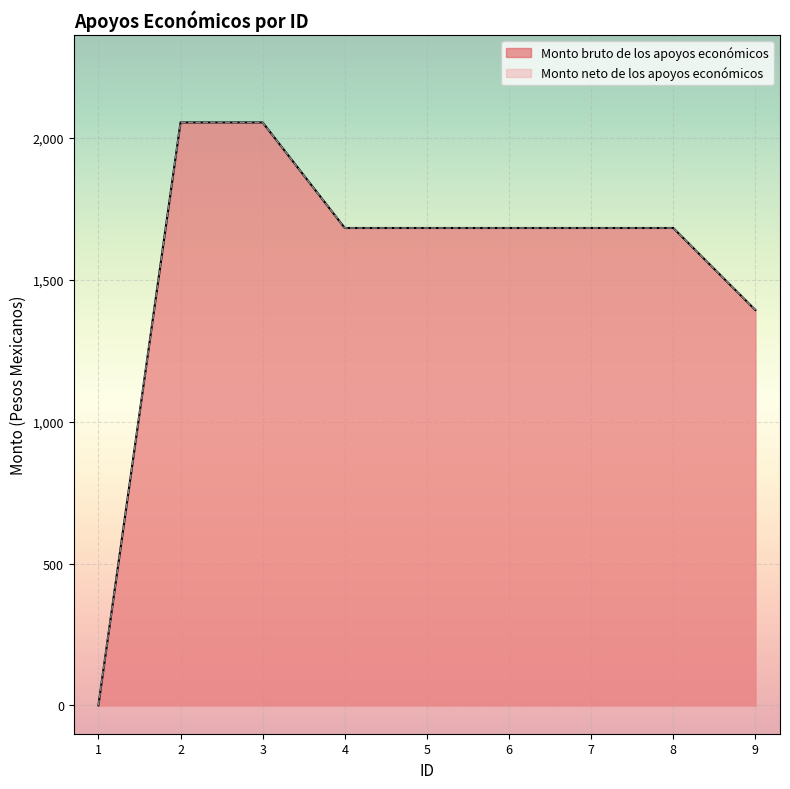

Reading left to right, extract all data points from this chart.

Monto bruto de los apoyos económicos: 1=0.0	2=2055.0	3=2055.0	4=1682.9	5=1682.9	6=1682.9	7=1682.9	8=1682.9	9=1393.8
Monto neto de los apoyos económicos: 1=0.0	2=2055.0	3=2055.0	4=1682.9	5=1682.9	6=1682.9	7=1682.9	8=1682.9	9=1393.8